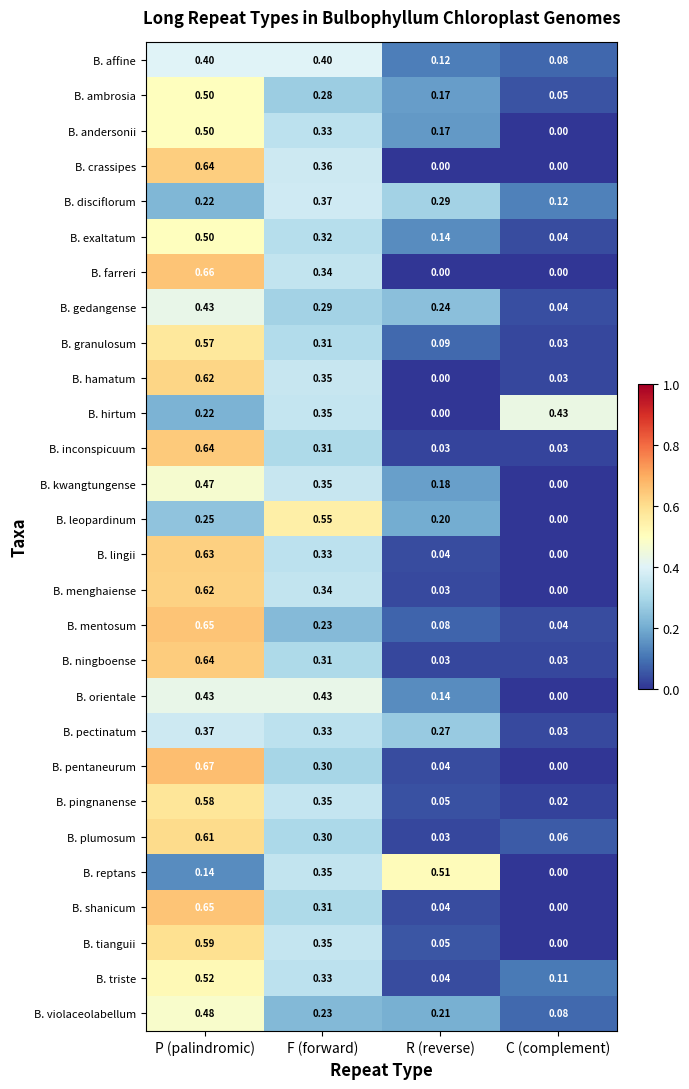

Rank the categories by B. kwangtungense value from highest to lowest.

P (palindromic), F (forward), R (reverse), C (complement)